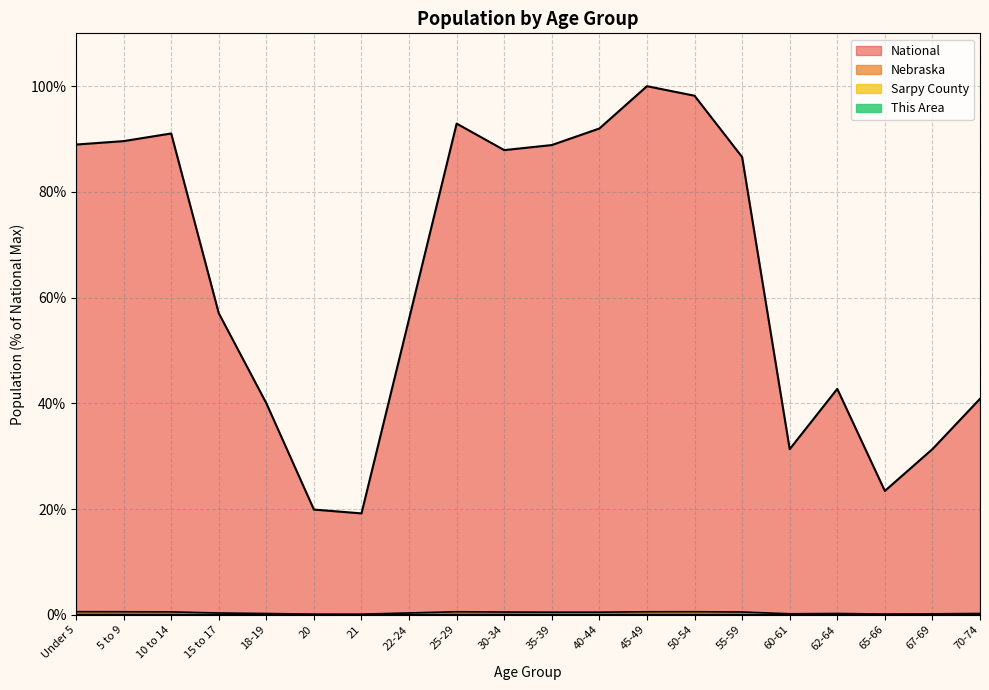

What are all the series names shown in the legend?

This Area, Sarpy County, Nebraska, National